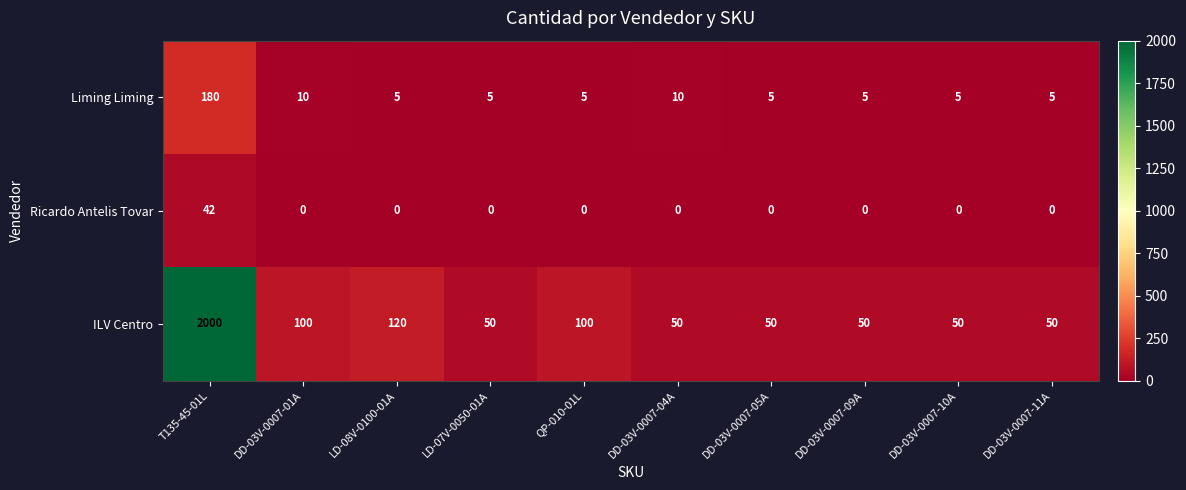

Which series has the largest total across all categories?

ILV Centro